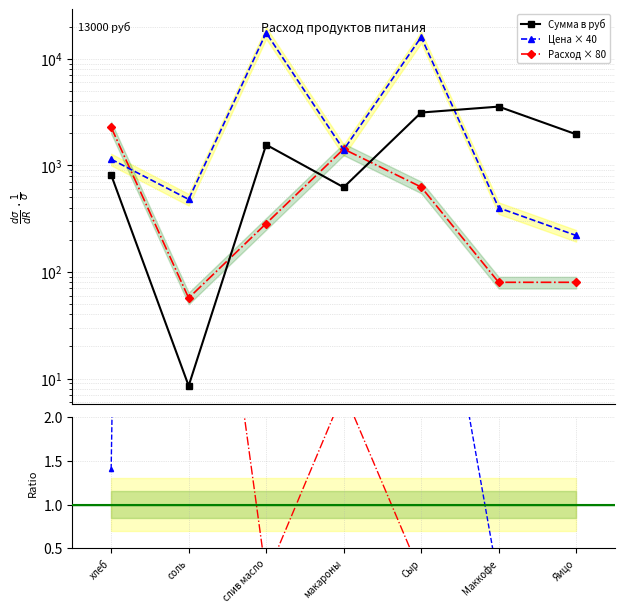

Reading right to left, transcribe all the data shown in this chart.

Сумма в руб: Яицо=1958.0	Маккофе=3560.0	Сыр=3132.8	макароны=623.0	слив масло=1562.4	соль=8.5	хлеб=813.7
Цена × 40: Яицо=220.0	Маккофе=400.0	Сыр=16000.0	макароны=1400.0	слив масло=17555.6	соль=480.0	хлеб=1142.8
Расход × 80: Яицо=80.0	Маккофе=80.0	Сыр=626.6	макароны=1424.0	слив масло=284.8	соль=57.0	хлеб=2278.4
Цена × 40 / Сумма: Яицо=0.1	Маккофе=0.1	Сыр=5.1	макароны=2.2	слив масло=11.2	соль=56.2	хлеб=1.4
Расход × 80 / Сумма: Яицо=0.0	Маккофе=0.0	Сыр=0.2	макароны=2.3	слив масло=0.2	соль=6.7	хлеб=2.8